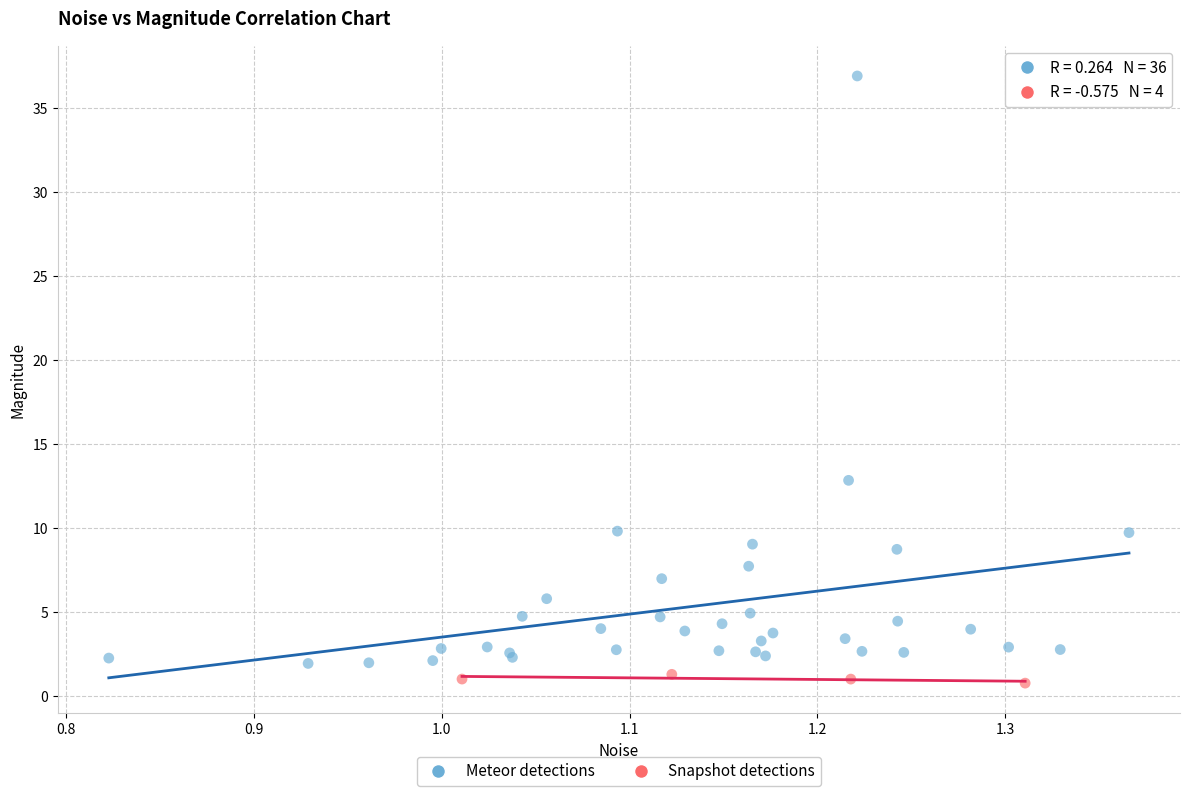

What are all the series names shown in the legend?

Meteor detections, Snapshot detections